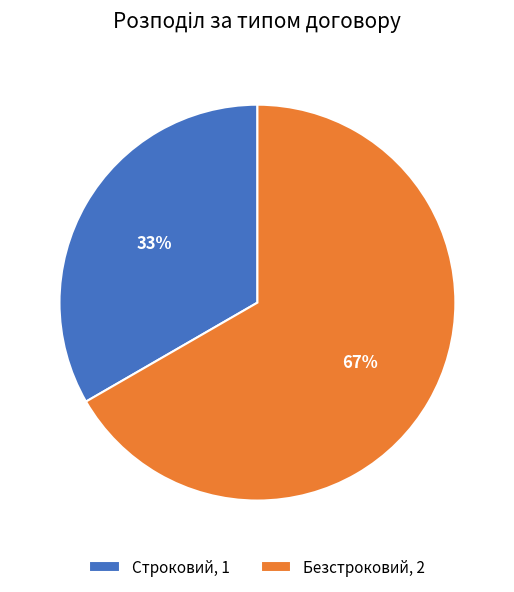

To the nearest percent, what is the average slice percentage?

50%